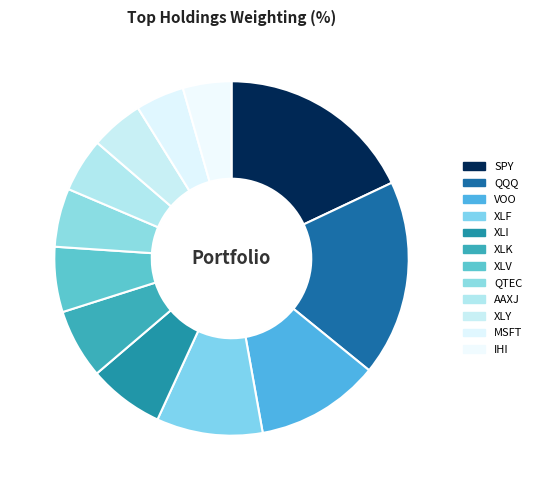

Is there any slice that represents more than half of the pie?

No